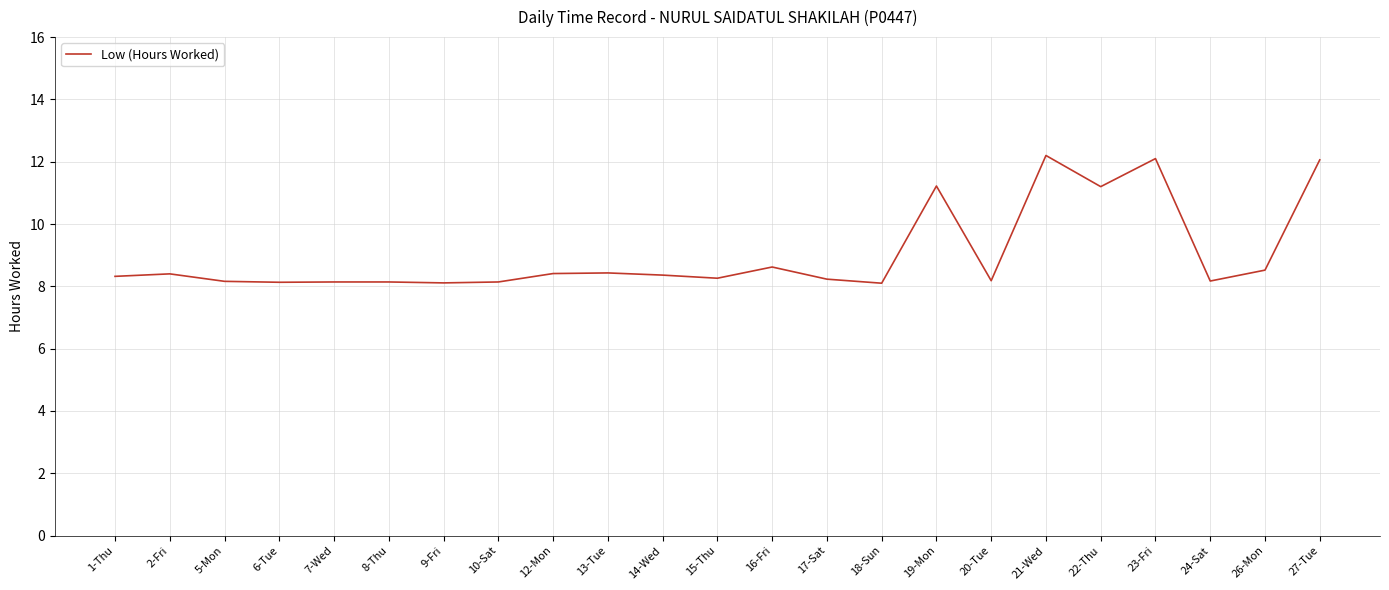

What position from the left is 20-Tue?

17